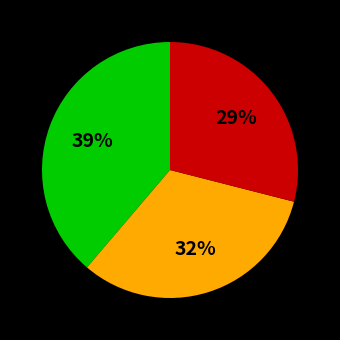

To the nearest percent, what is the difference between the largest and smallest slice percentages?

10%